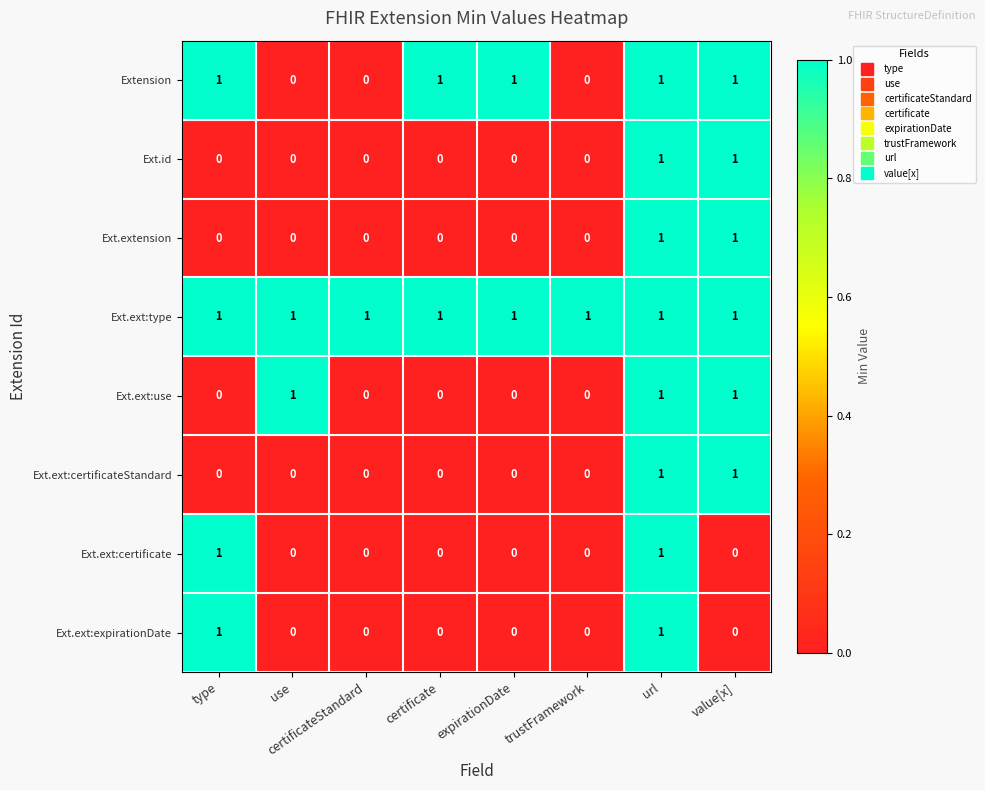

How many Ext.ext:certificateStandard values are between 0 and 1?

8